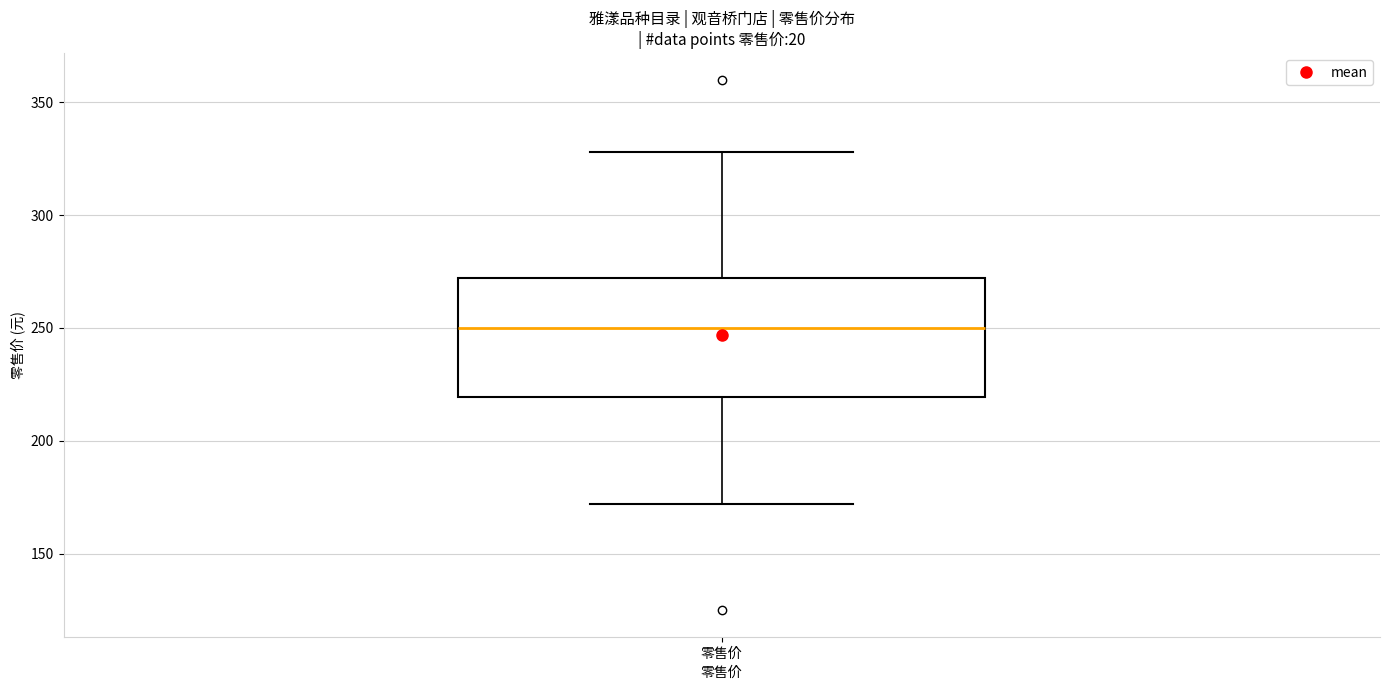

Read this box plot against the y-axis: the position of the median line, the range covered by the box, and the ends of both whiskers. The values are not printed on the chart, so give them approximately, as read against the axis.

median 250, box 220 to 270, whiskers 170 to 330